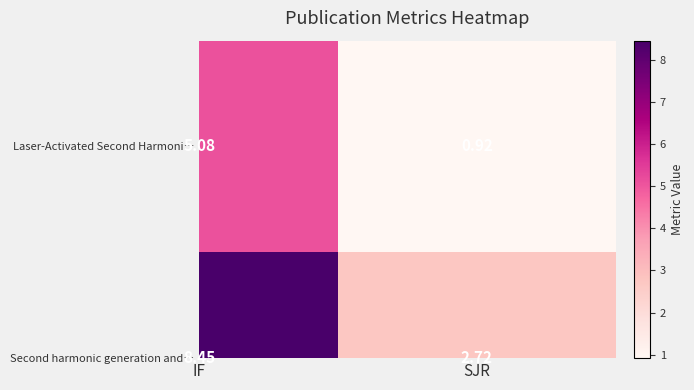

Rank the series at IF from lowest to highest value.

Laser-Activated Second Harmoni…, Second harmonic generation and…